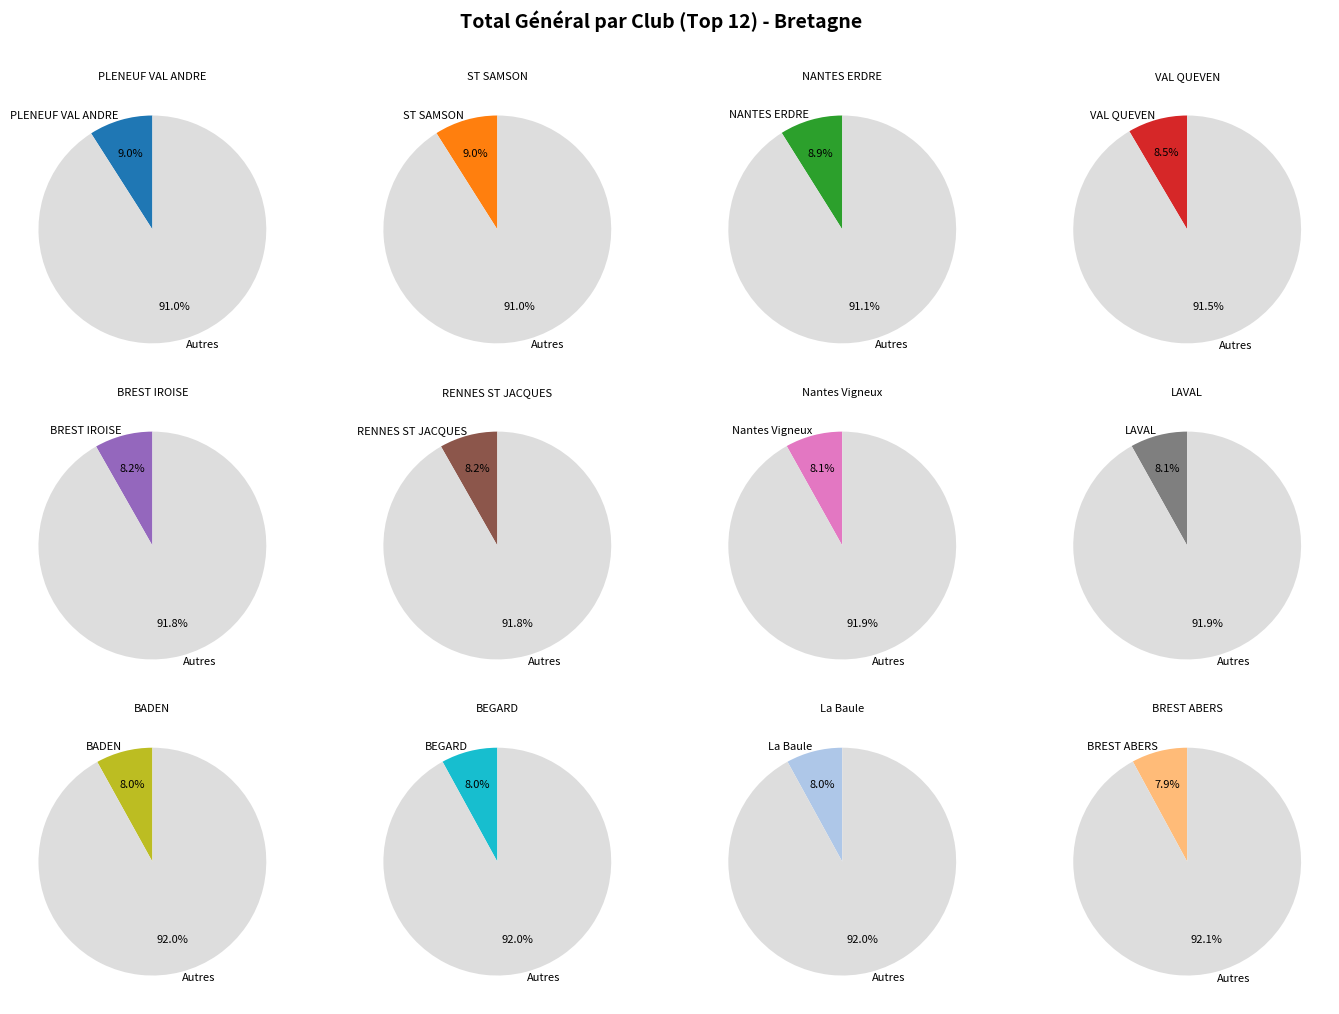

What percentage is the LAVAL slice, to the nearest percent?

8%